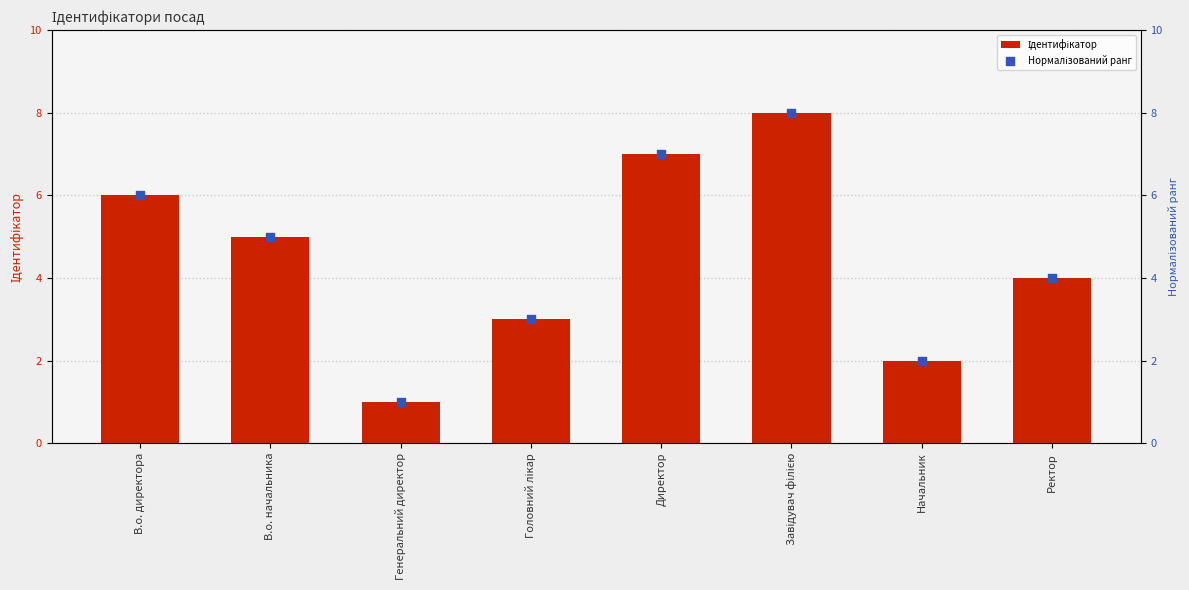

Which series reaches the minimum Y coordinate?

Ідентифікатор